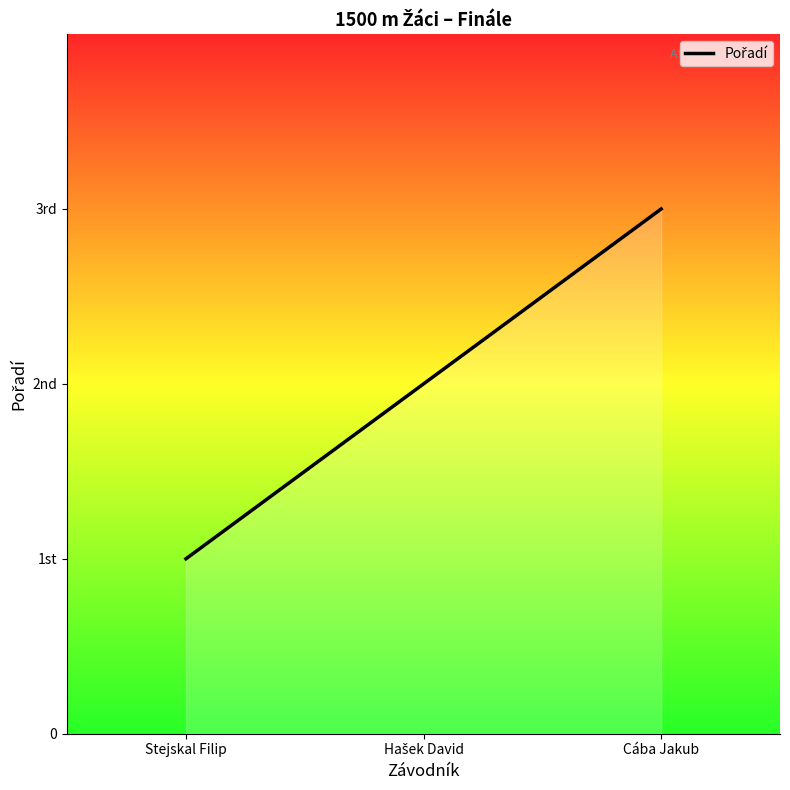

What is the approximate value at Stejskal Filip?

1